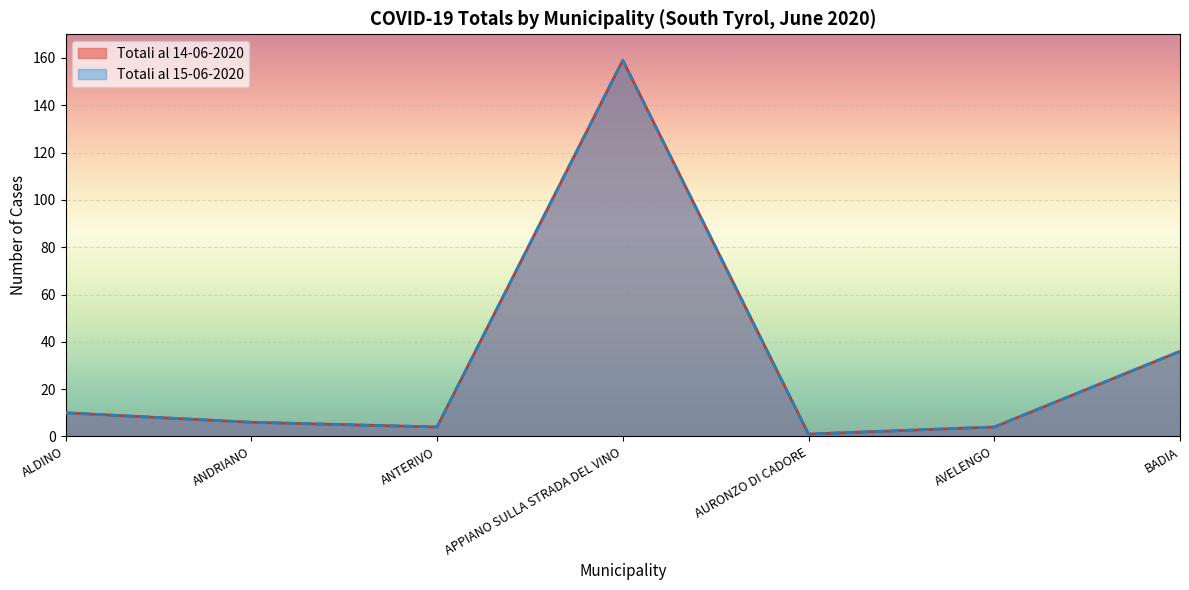

The Totali al 15-06-2020 series shows 6 at ANDRIANO. True or false?

True